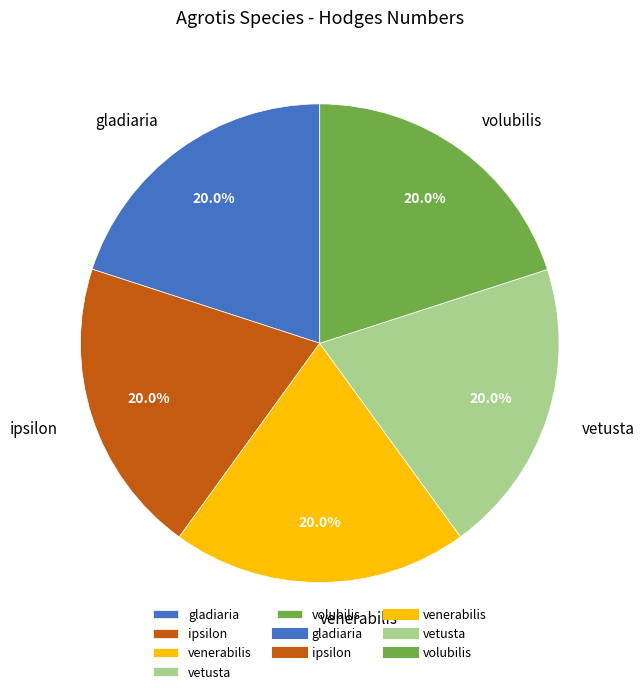

True or false: volubilis accounts for 29% of the total.

False